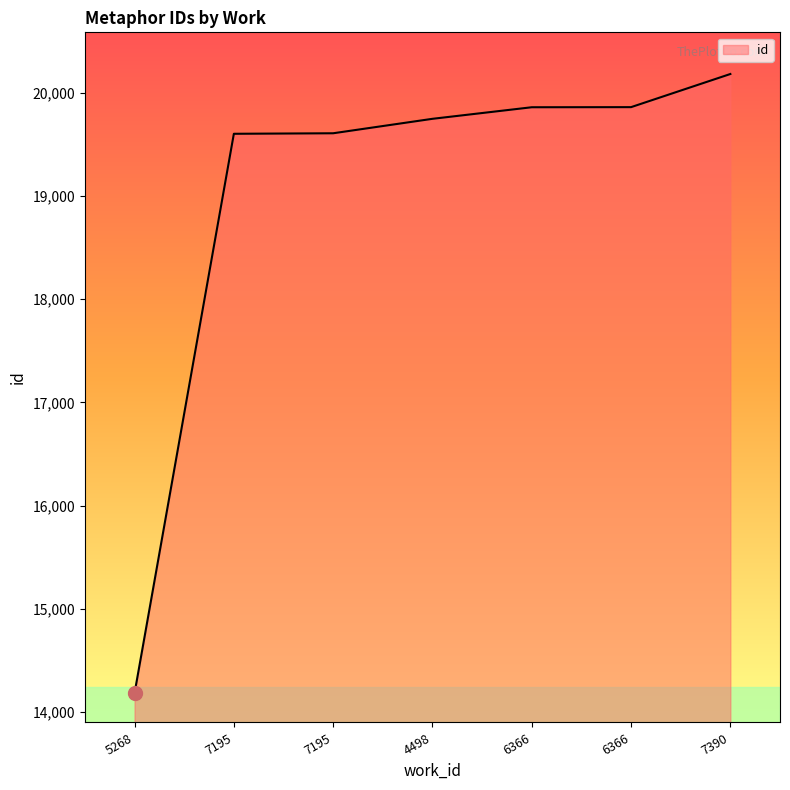

Where does the data first go above 19746?

6366